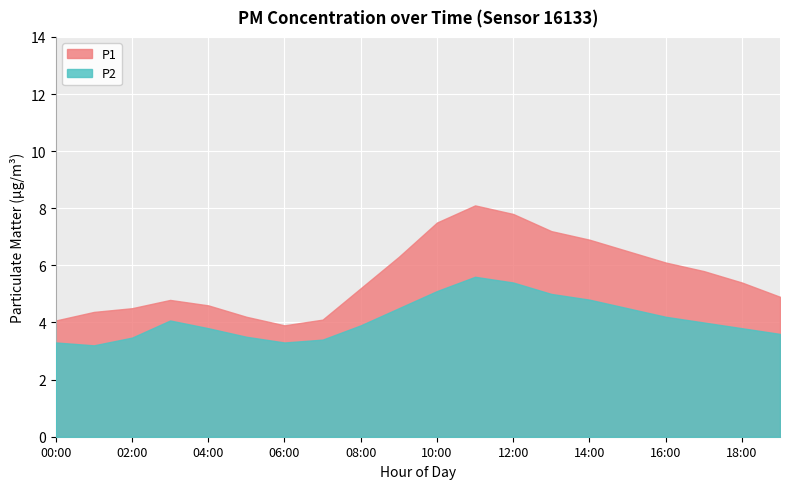

At which label does P1 reach its peak?

11:00